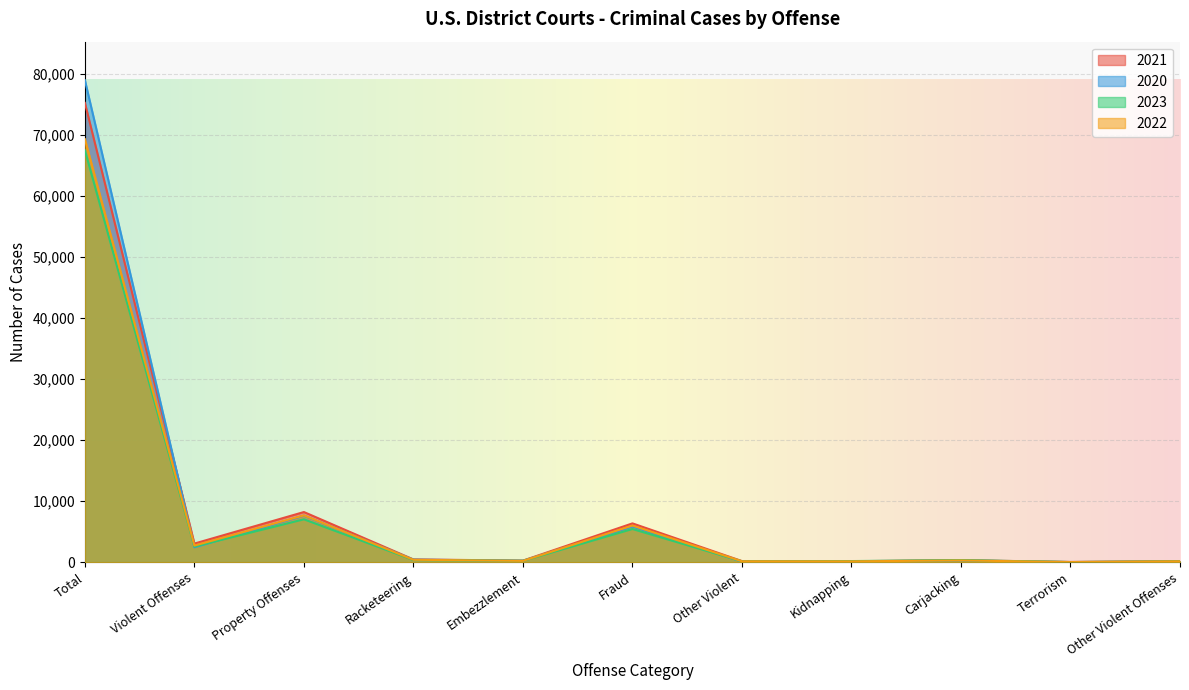

Between Racketeering and Other Violent, which is larger?

Racketeering